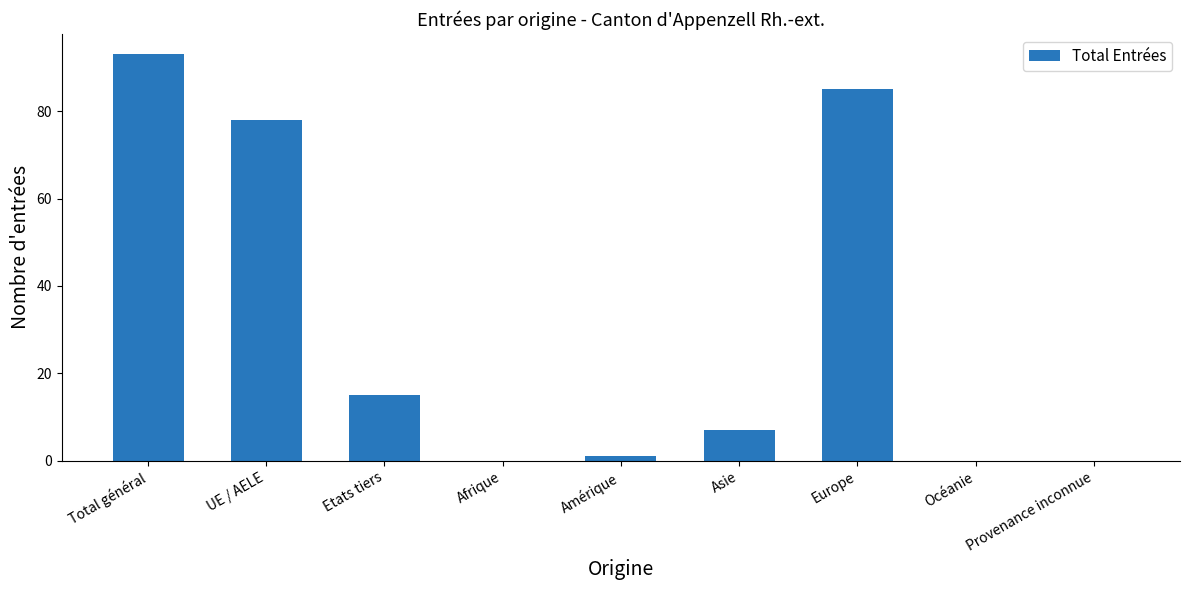

True or false: the data shows 28 at Océanie.

False